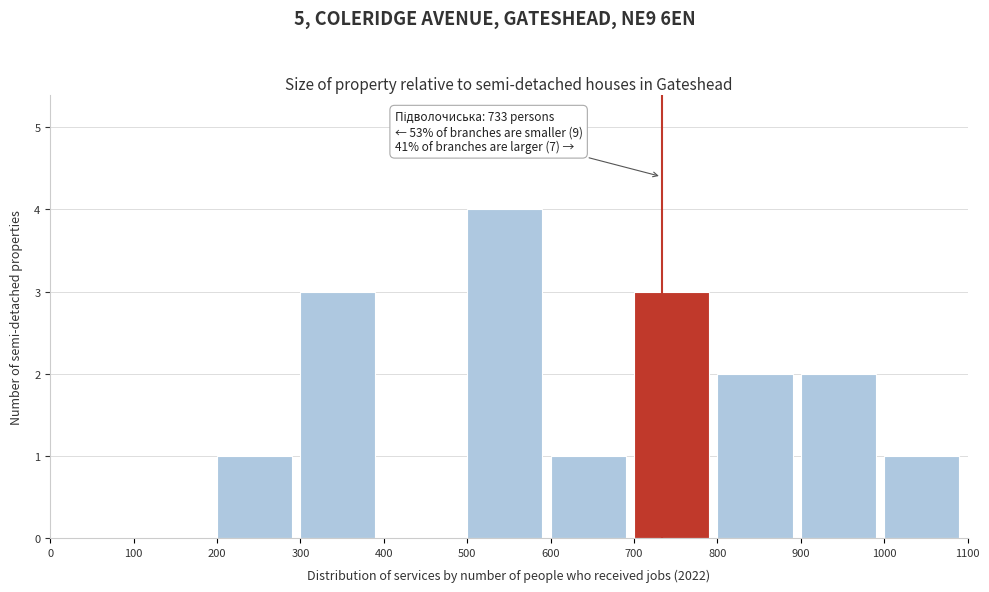

Over which range of the x-axis is the bar tallest?

500 to 600